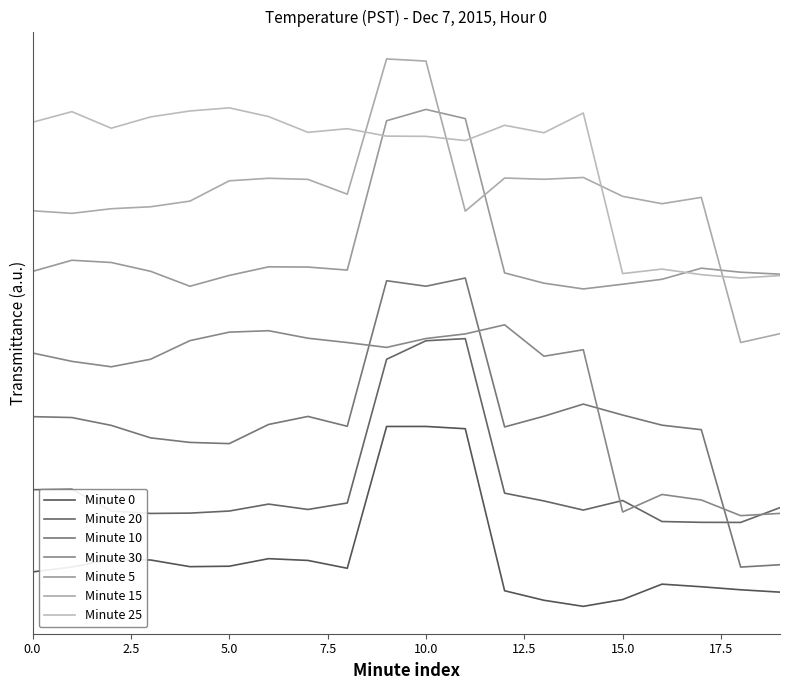

Count the Minute 25 values in the range 9 to 10.

20